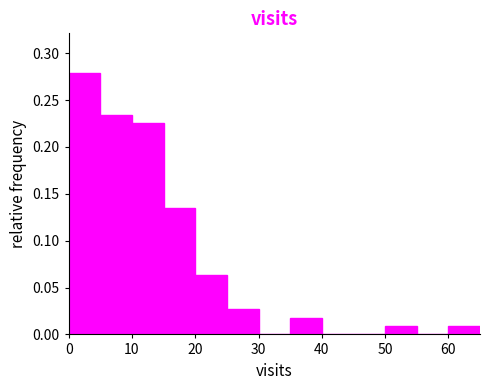

Over which range of the x-axis is the bar tallest?

0 to 5